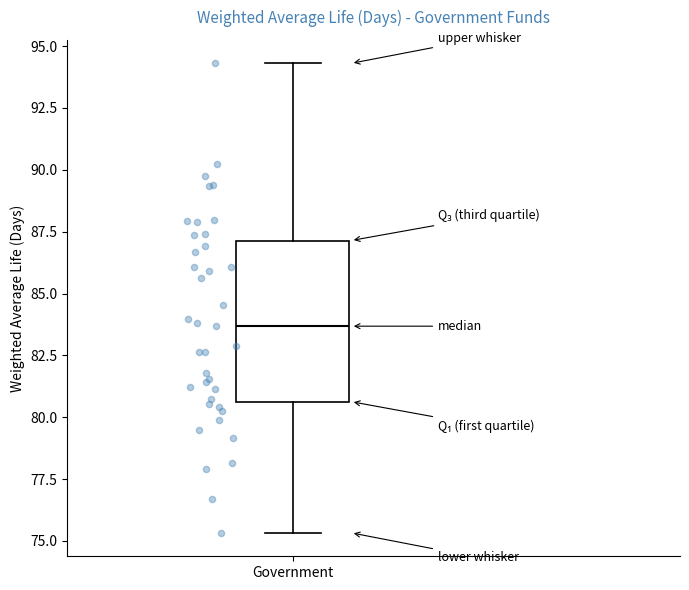

Transcribe this box plot: give where the median line is, the range the box spans, and where the two whiskers end, as read against the y-axis. The values are not printed on the chart, so give them approximately, as read against the axis.

median 83.5, box 80.5 to 87.0, whiskers 75.5 to 94.5